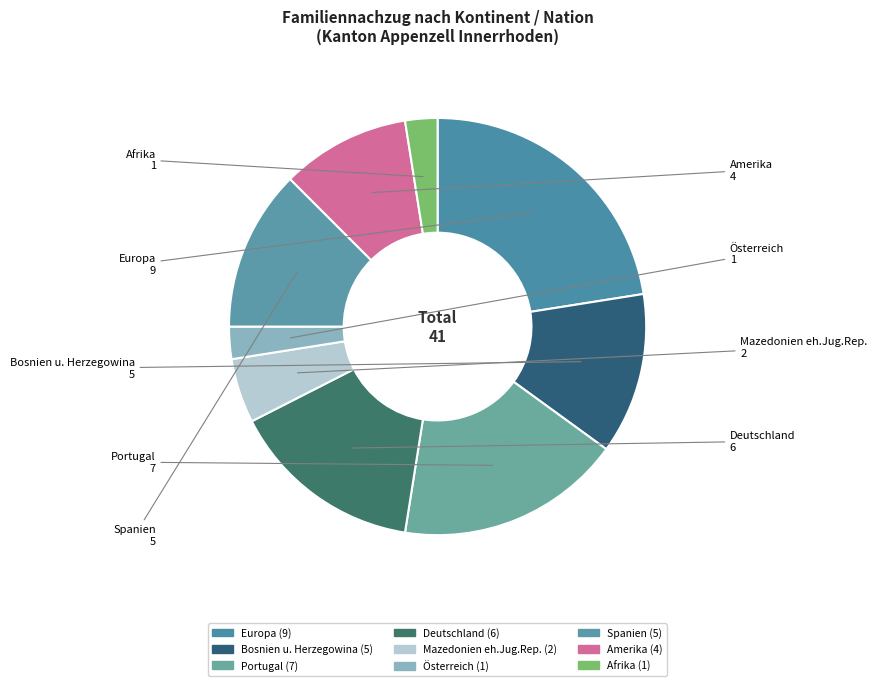

Count the number of slices in the pie.

9